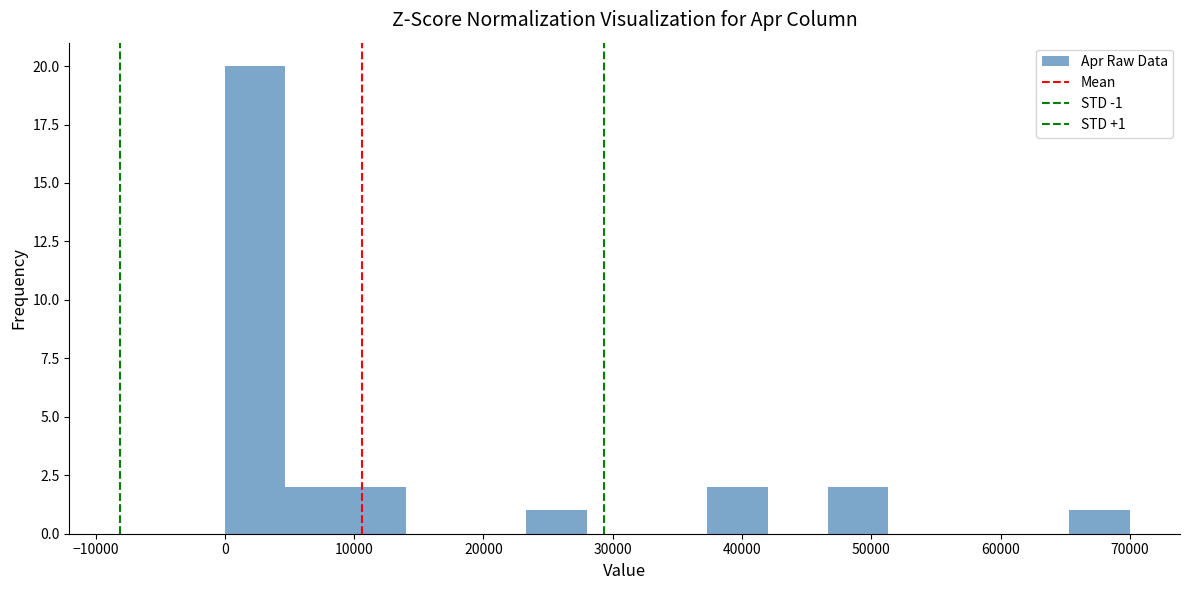

Which range on the x-axis has the tallest bar?

0 to 5000